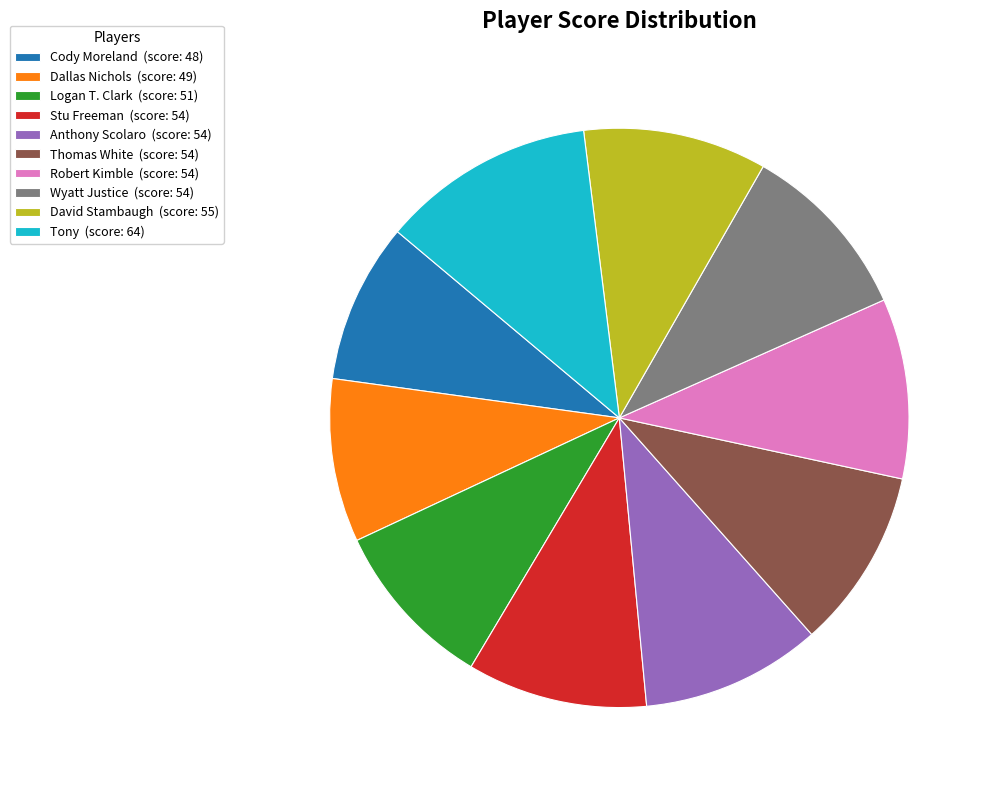

Between Thomas White and Tony, which is larger?

Tony